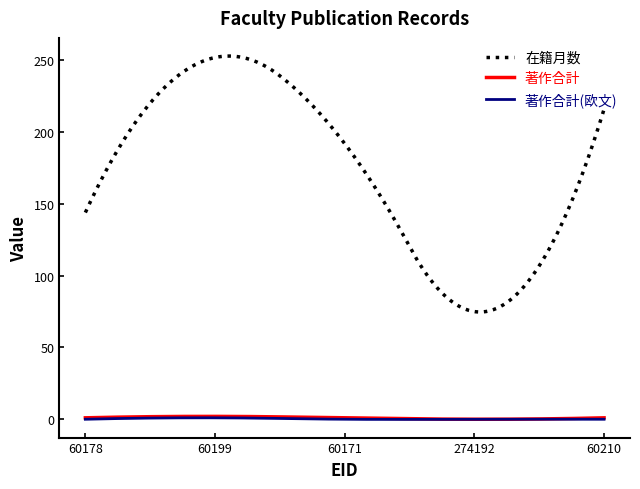

What is the greatest value displayed?

253.0